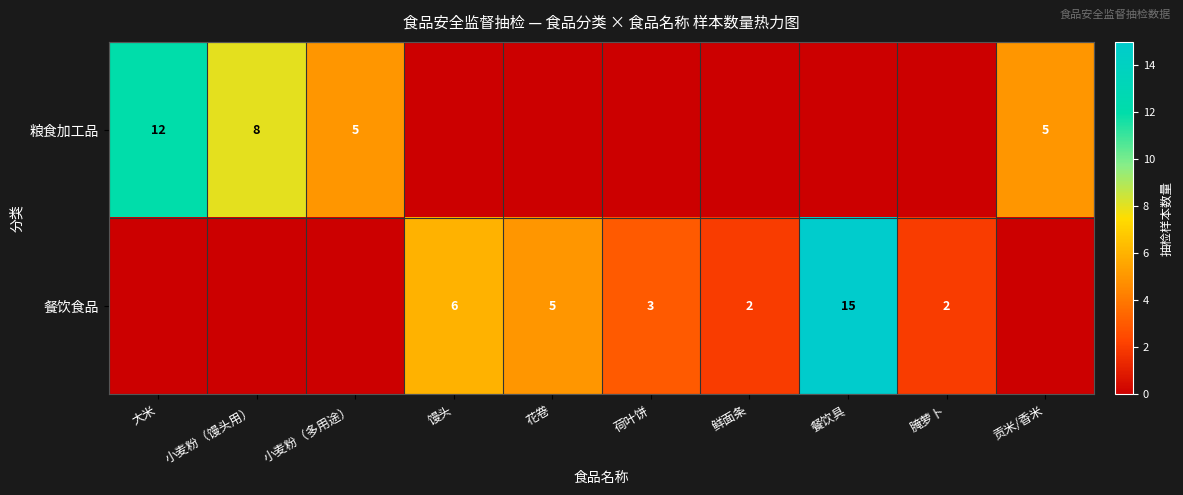

What is the sum of the 粮食加工品 values at 大米 and 小麦粉（多用途）?

17